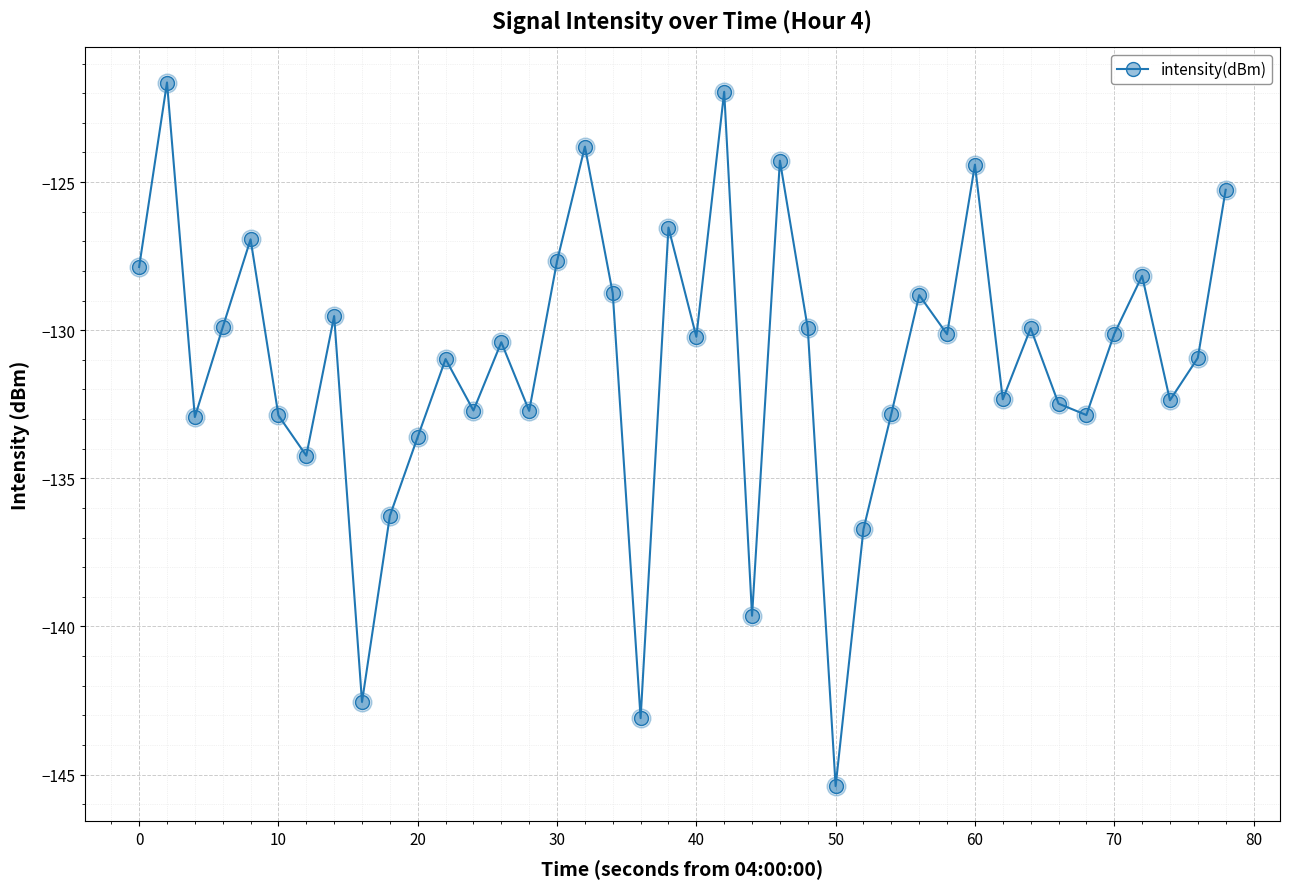

True or false: there are more than 2 points higher than both neighbors.

True